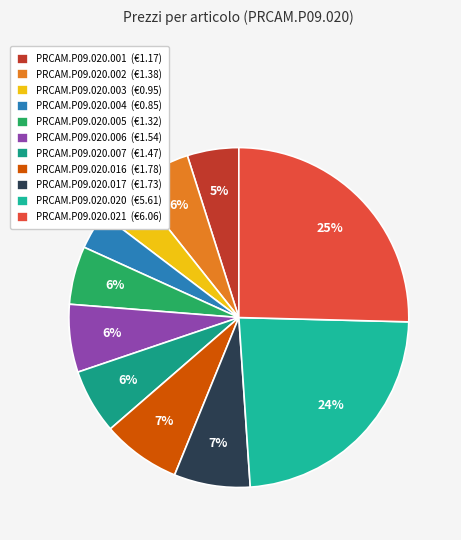

How many segments does this pie chart have?

11